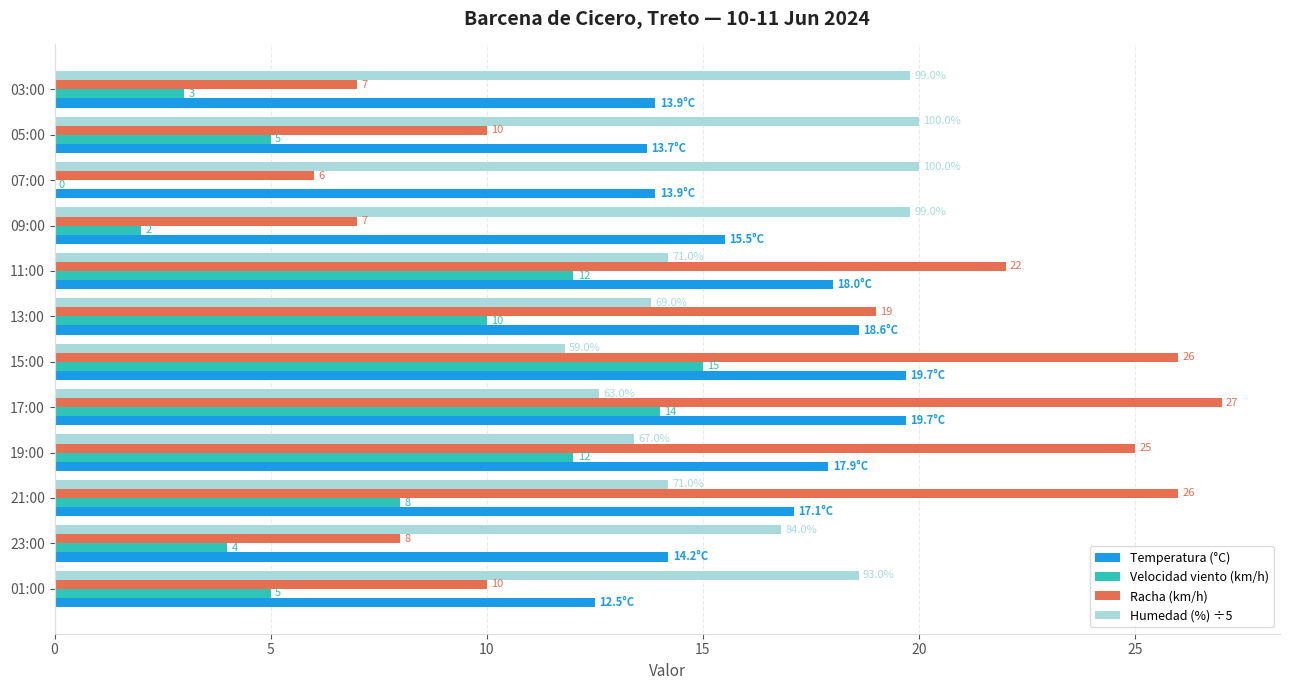

What is the sum of all Racha (km/h) values?

193.0